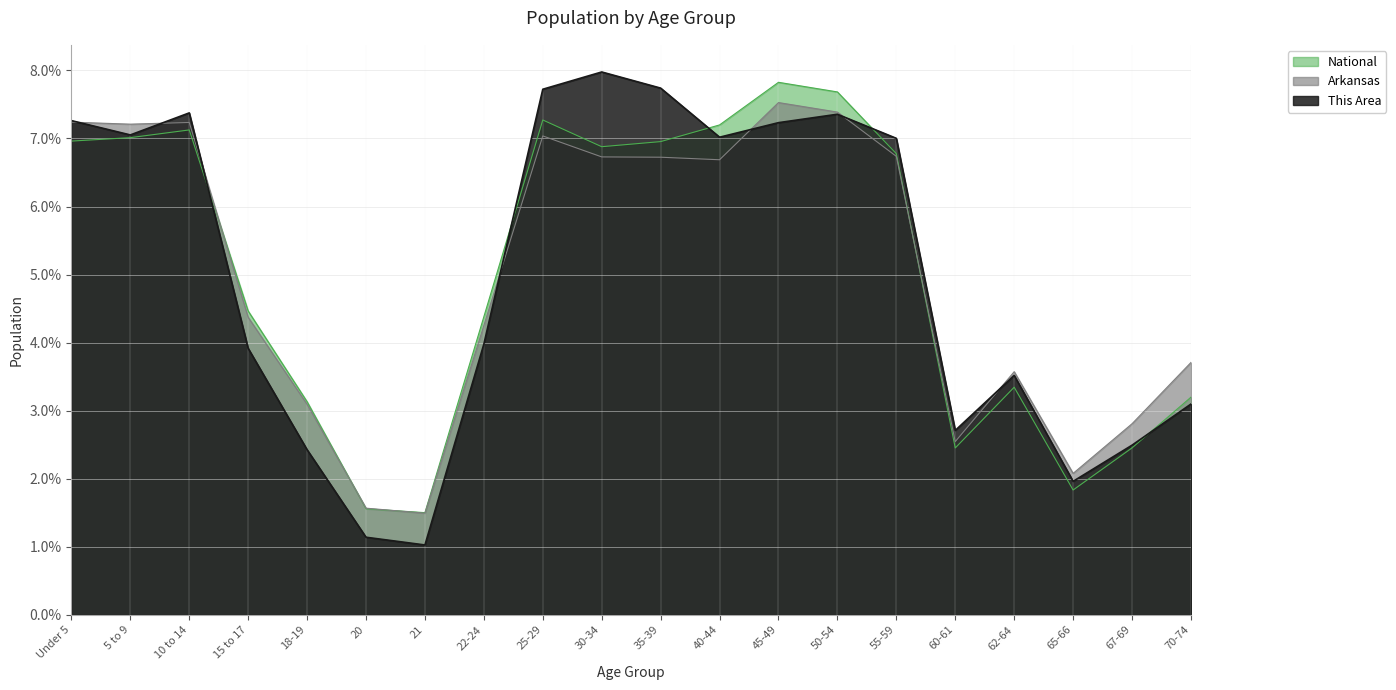

What is the value of the This Area point at the 3rd from the left?

7.4